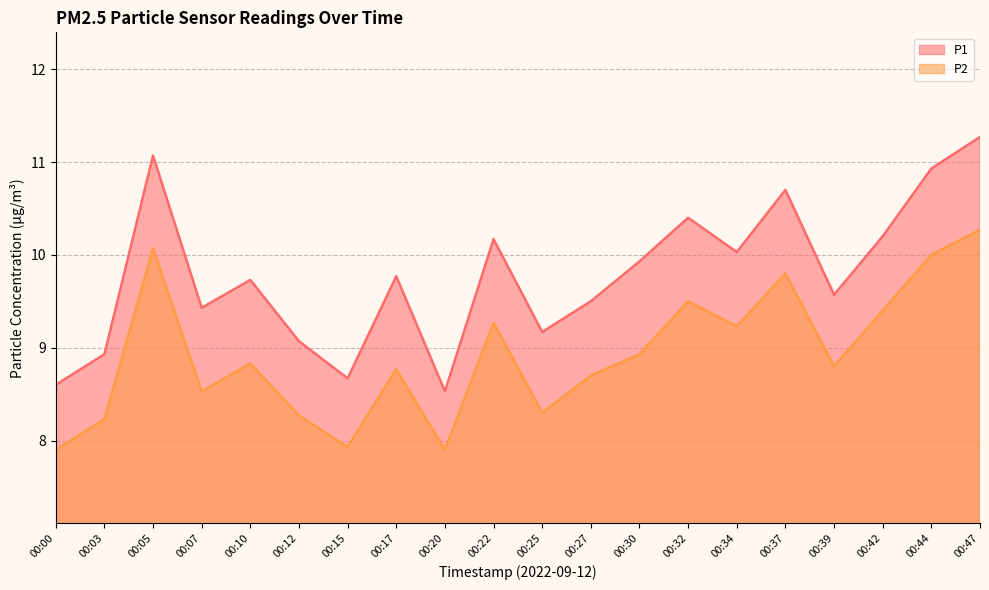

Read the P1 value at 00:03.

8.9